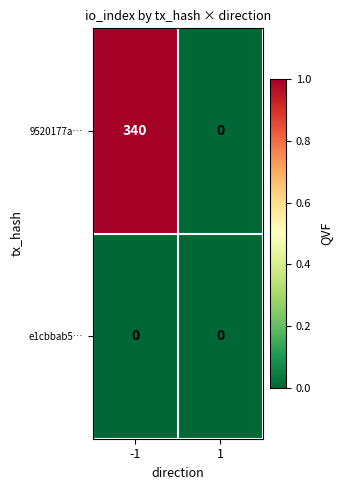

Which series changed the most between -1 and 1?

9520177a…